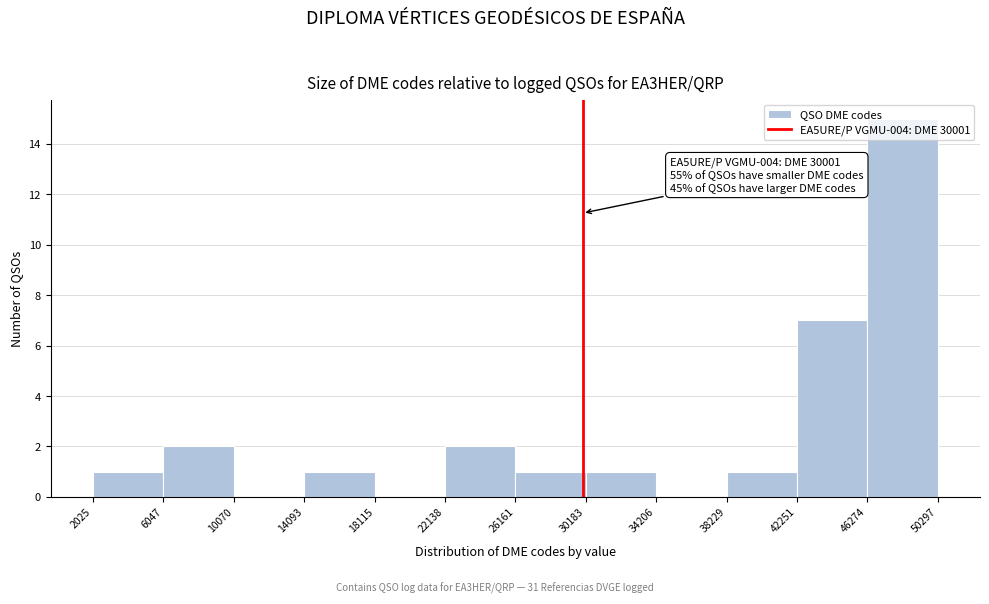

Over which range of the x-axis is the bar tallest?

46274 to 50297